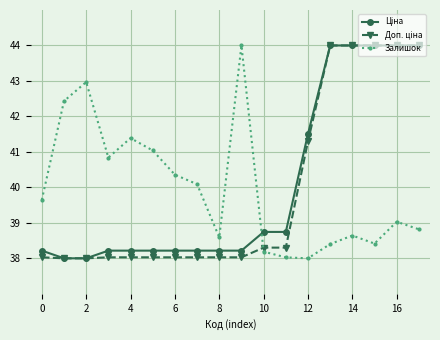

What is the value of the Залишок point at the 7th from the left?

40.4